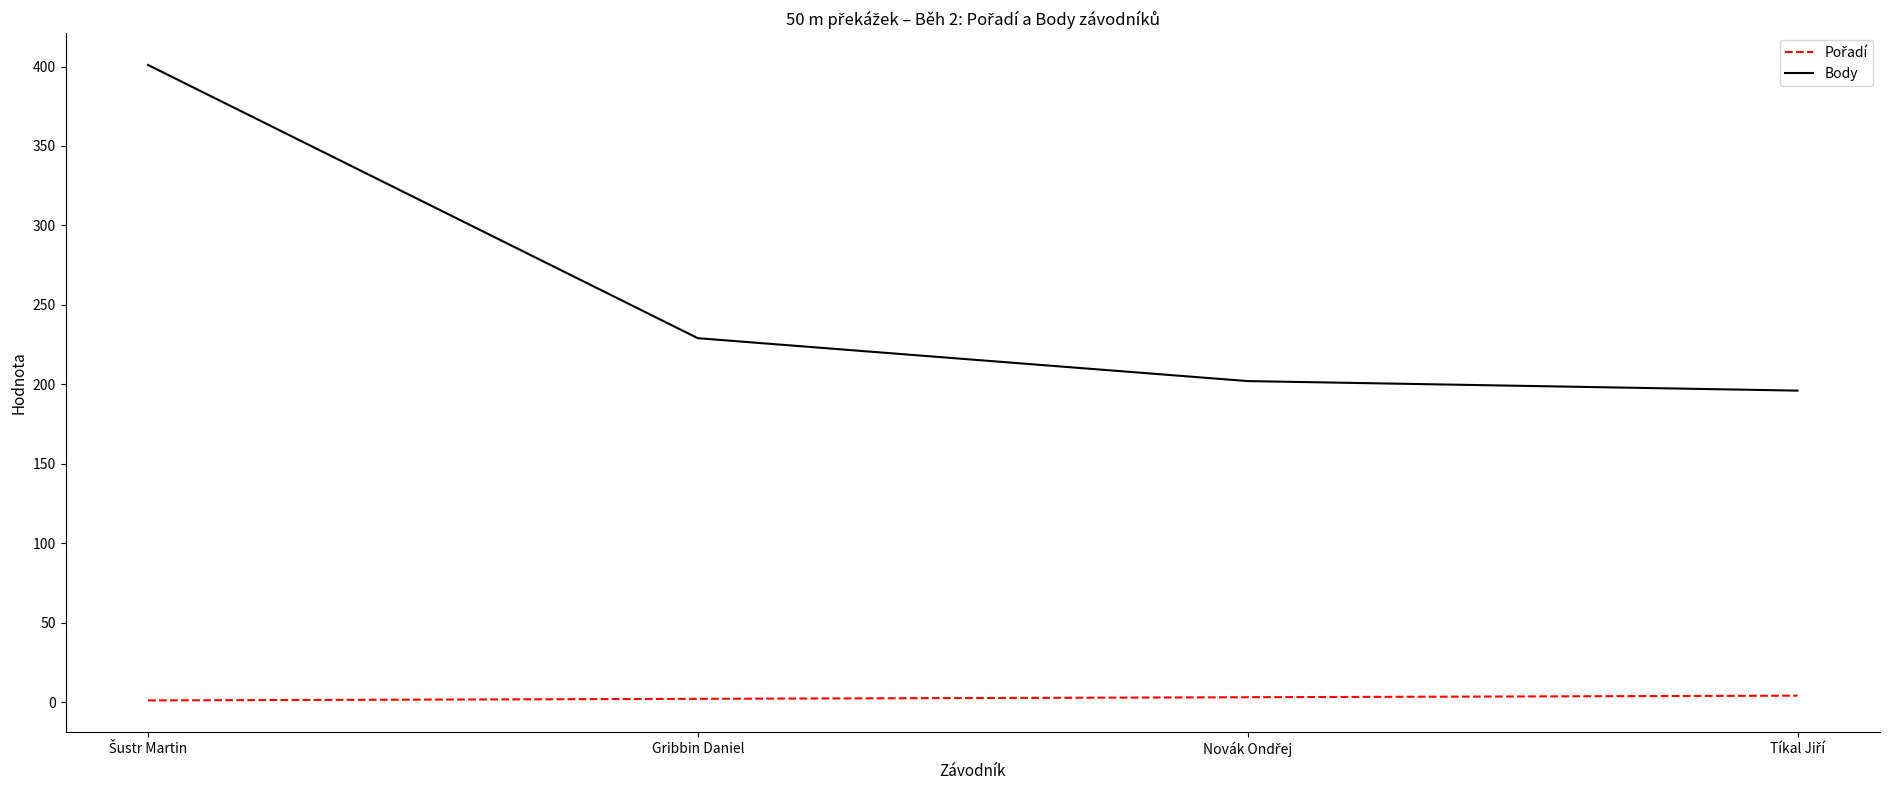

Which series has the largest range (max minus min)?

Body